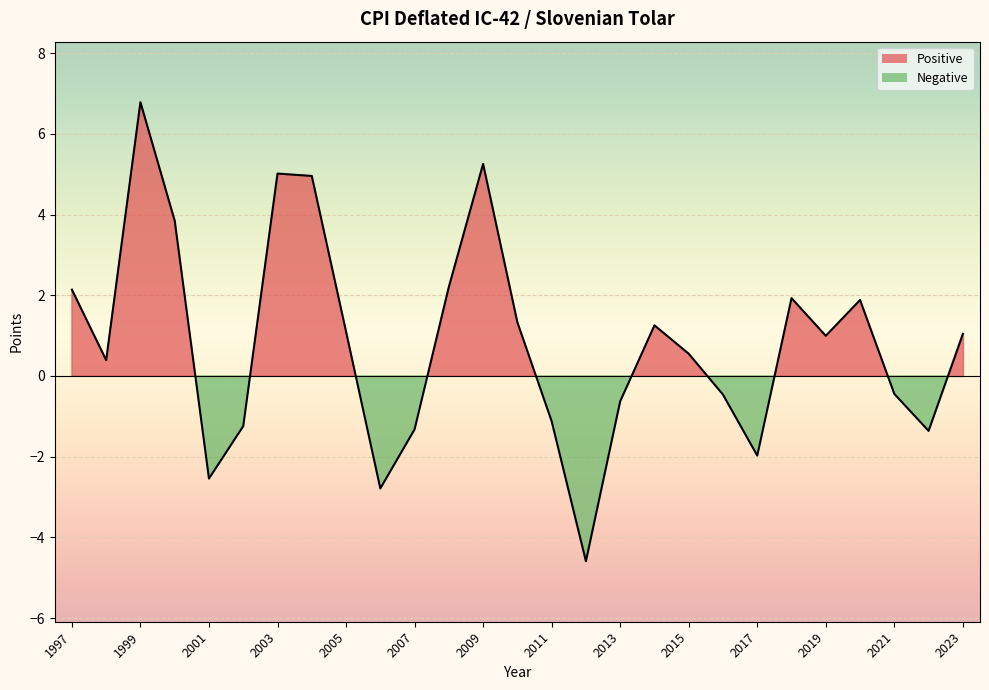

What is the change in value from 2000 to 2011?

-5.0